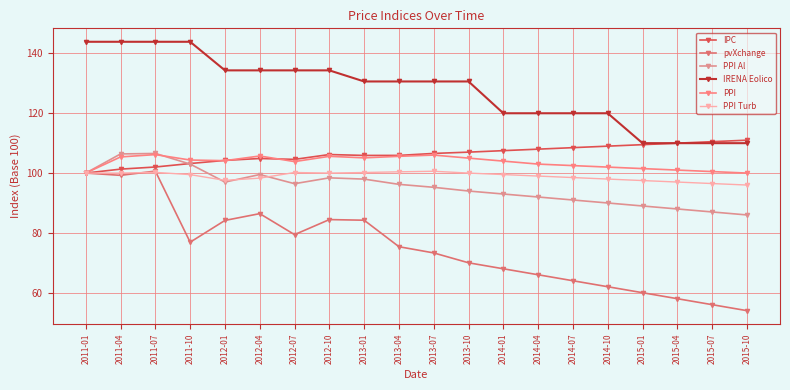

Between 2013-04 and 2015-07, which is larger?

2015-07